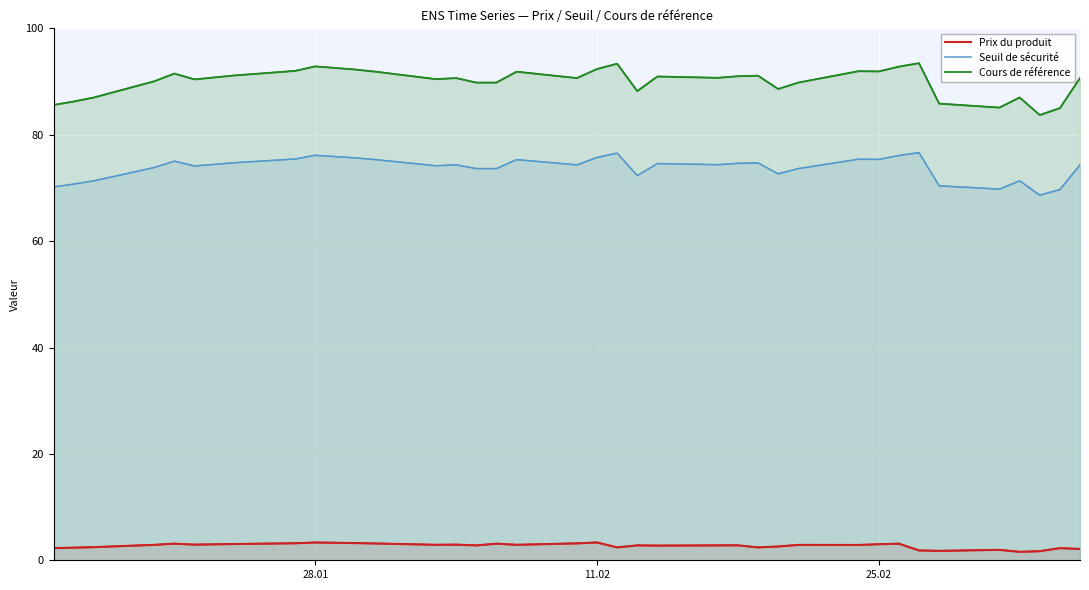

What is the value of the Seuil de sécurité point at the 16th from the left?

73.6